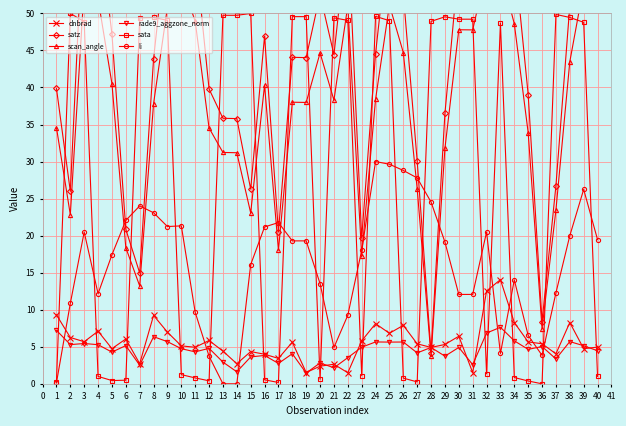

How many data points in dnbrad are less than 5?

17